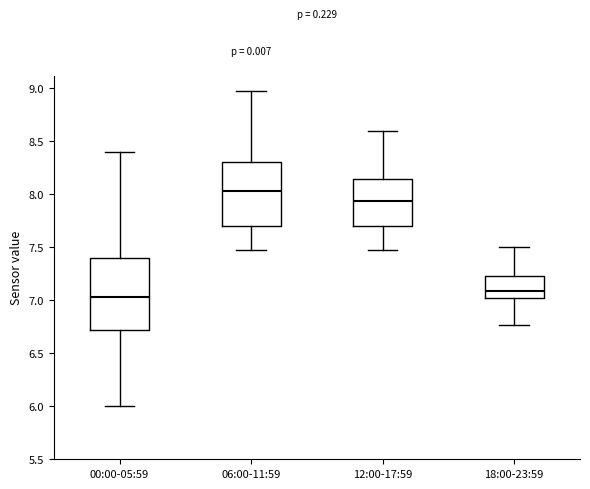

Reading left to right, transcribe this box plot: for each box, give where its median line is, the range the box spans, and where its two whiskers end, as read against the y-axis. The values are not printed on the chart, so give them approximately, as read against the axis.

00:00-05:59: median 7.05, box 6.70 to 7.40, whiskers 6.00 to 8.40
06:00-11:59: median 8.05, box 7.70 to 8.30, whiskers 7.45 to 8.95
12:00-17:59: median 7.95, box 7.70 to 8.15, whiskers 7.45 to 8.60
18:00-23:59: median 7.10, box 7.00 to 7.25, whiskers 6.75 to 7.50